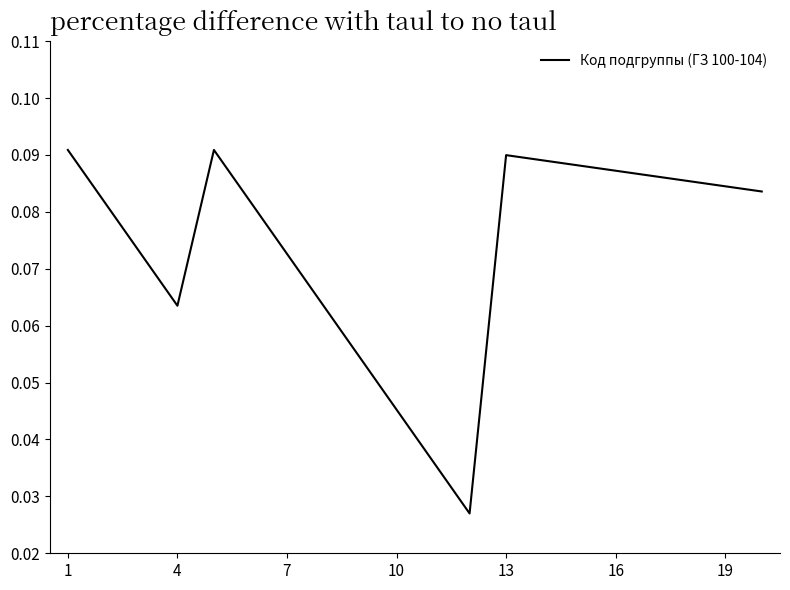

Reading left to right, what are all the values shown in this chart?

0.1	0.1	0.1	0.1	0.1	0.1	0.1	0.1	0.1	0.0	0.0	0.0	0.1	0.1	0.1	0.1	0.1	0.1	0.1	0.1